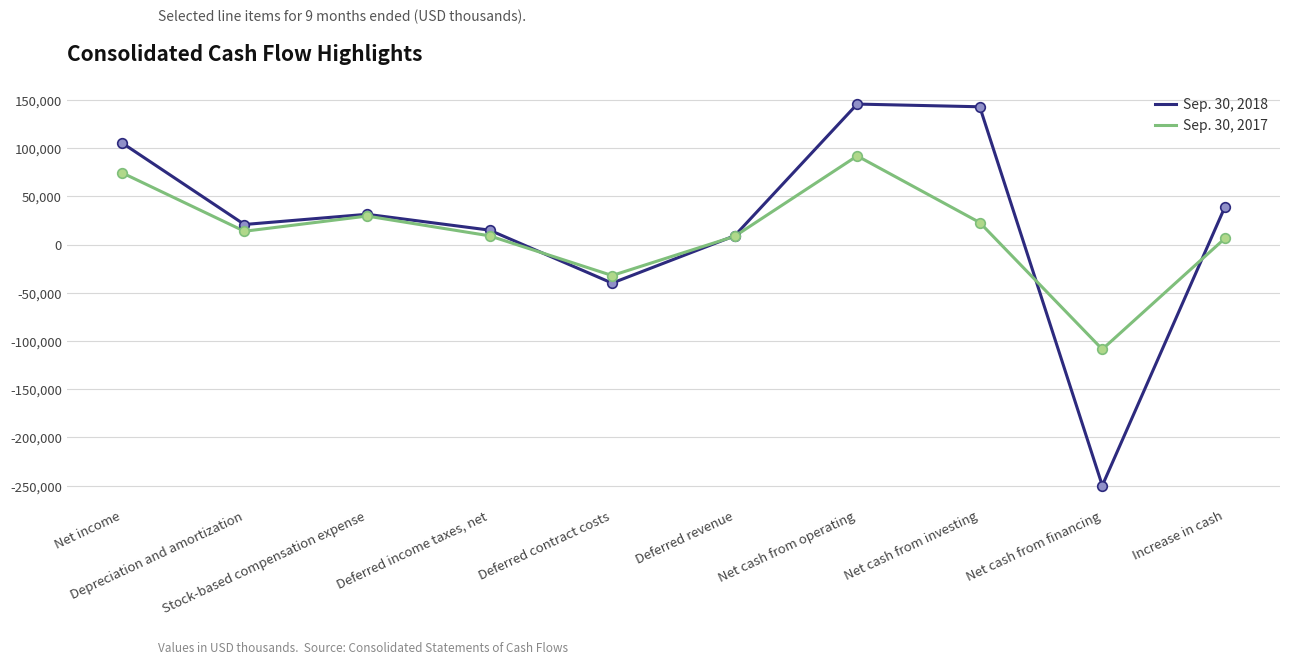

What is the maximum value for Sep. 30, 2018?

145849